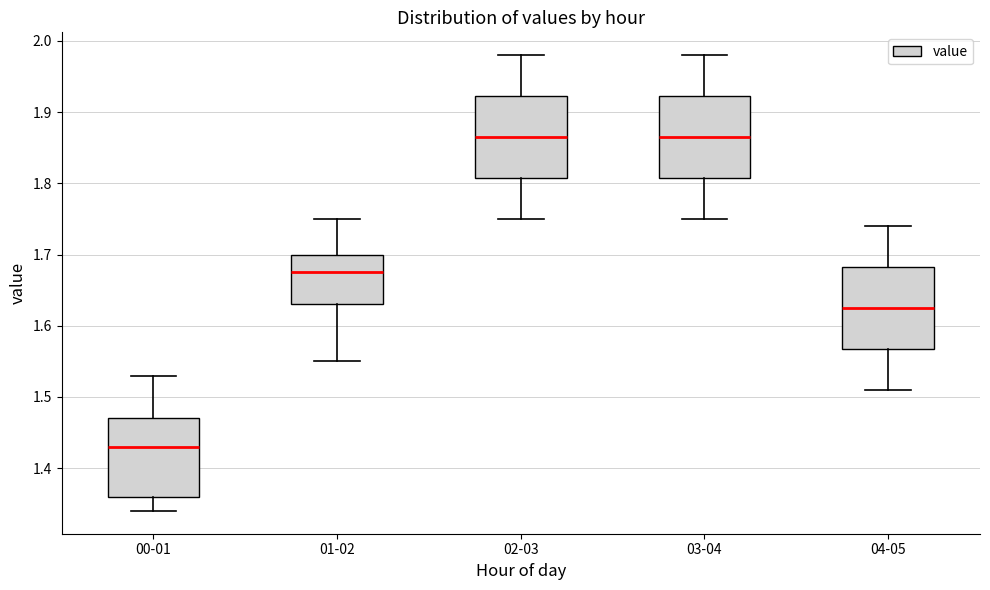

Reading left to right, read every box against the y-axis: the position of its median line, the range the box covers, and the ends of its whiskers. The values are not printed on the chart, so give them approximately, as read against the axis.

00-01: median 1.43, box 1.36 to 1.47, whiskers 1.34 to 1.53
01-02: median 1.68, box 1.63 to 1.70, whiskers 1.55 to 1.75
02-03: median 1.87, box 1.81 to 1.92, whiskers 1.75 to 1.98
03-04: median 1.87, box 1.81 to 1.92, whiskers 1.75 to 1.98
04-05: median 1.63, box 1.57 to 1.68, whiskers 1.51 to 1.74